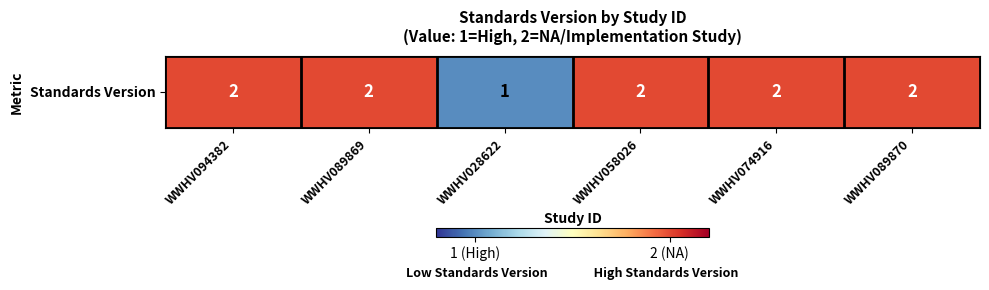

List the labels in order of value, largest first.

WWHV094382, WWHV089869, WWHV058026, WWHV074916, WWHV089870, WWHV028622